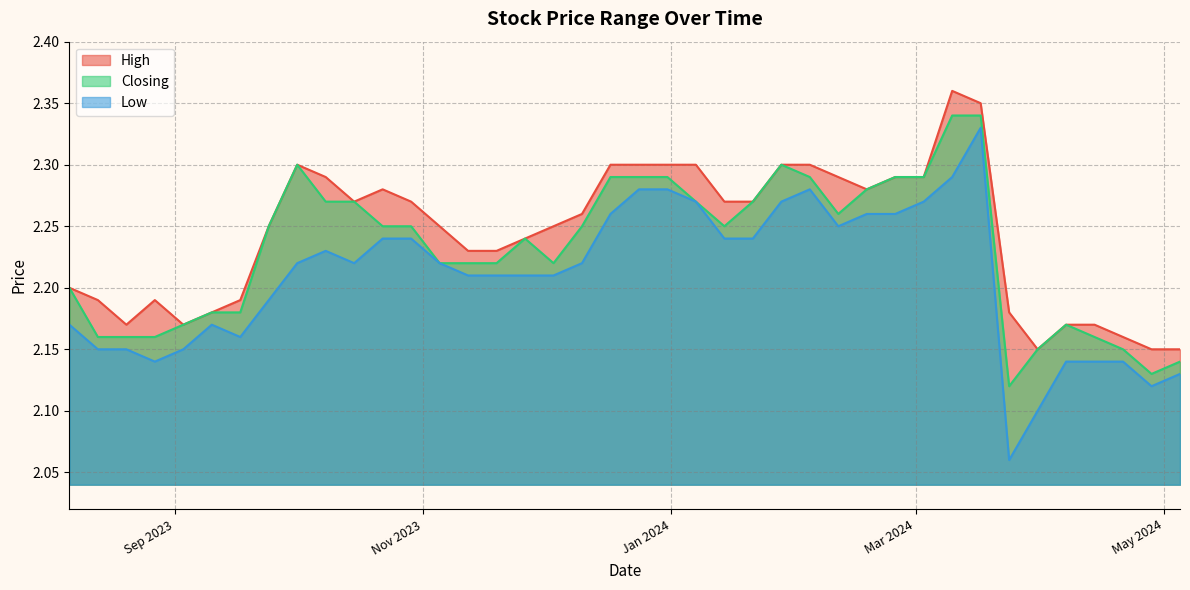

Rank the series by their average value, from highest to lowest.

High, Closing, Low